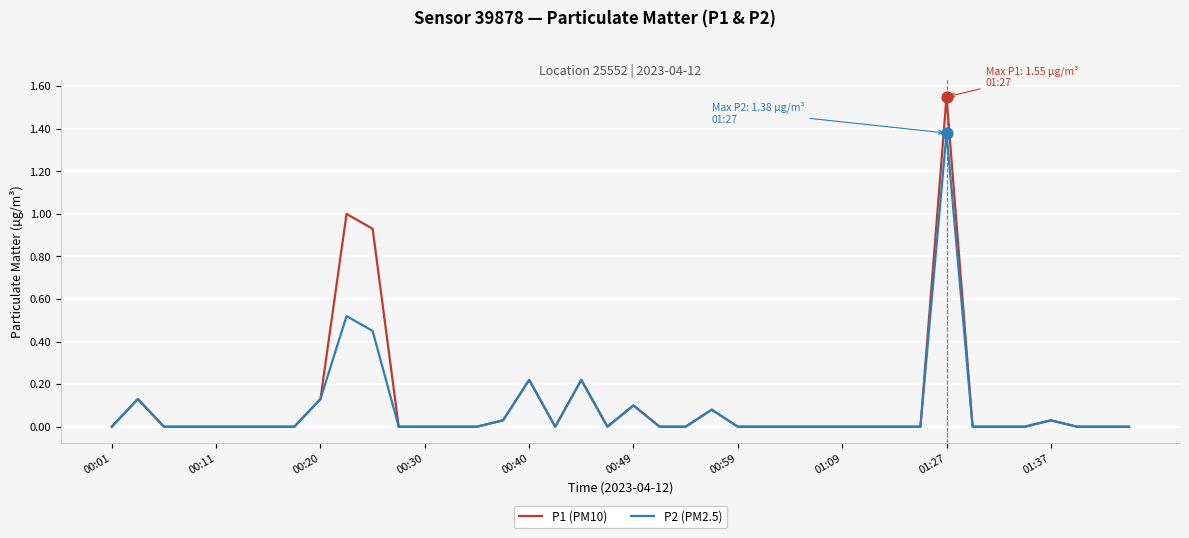

Which series has the widest spread of values?

P1 (PM10)